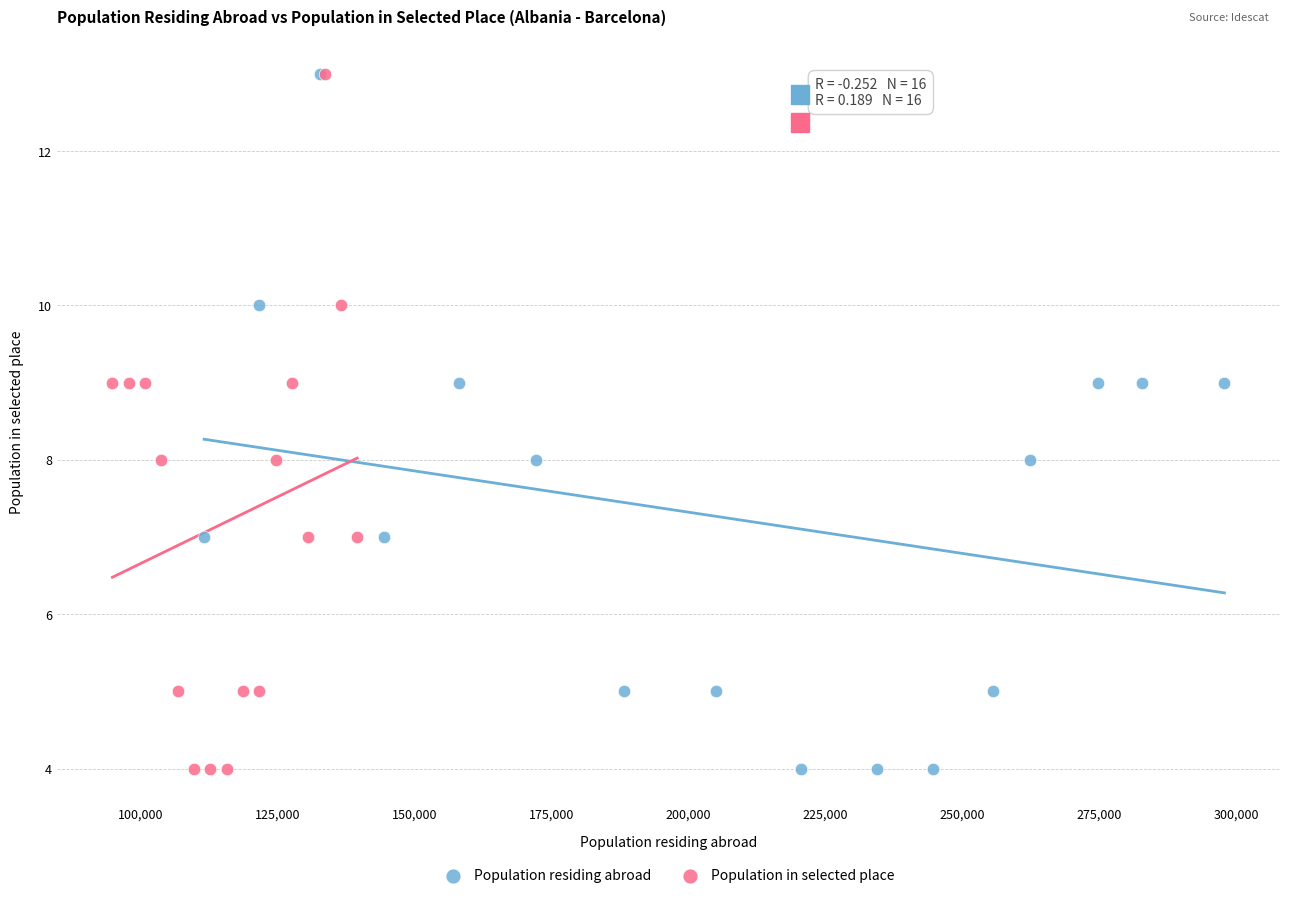

What are all the series names shown in the legend?

Population residing abroad, Population in selected place